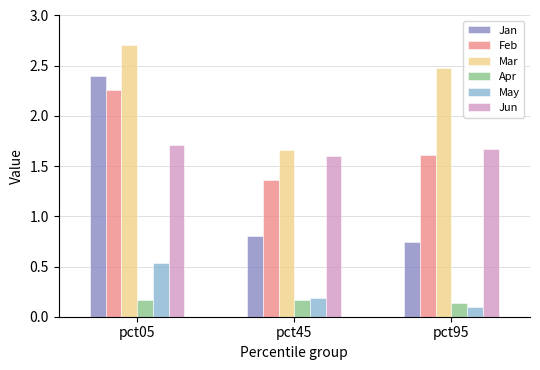

Is it true that Jun equals 1.7 at pct05?

True